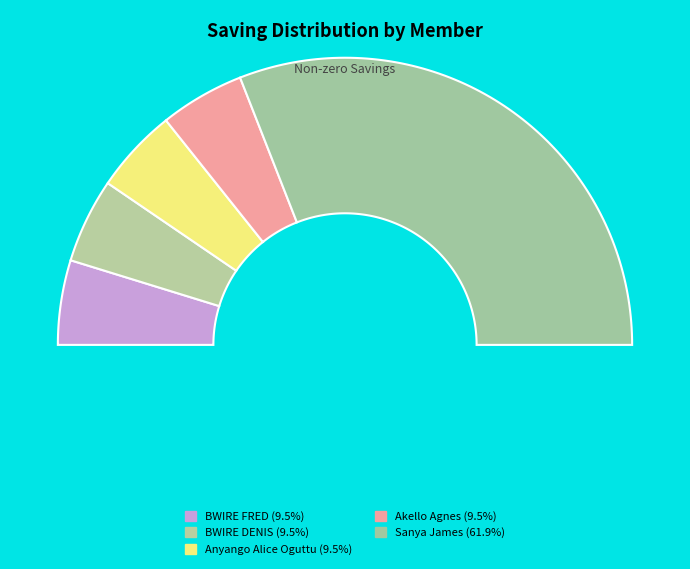

To the nearest percent, what is the average slice percentage?

20%